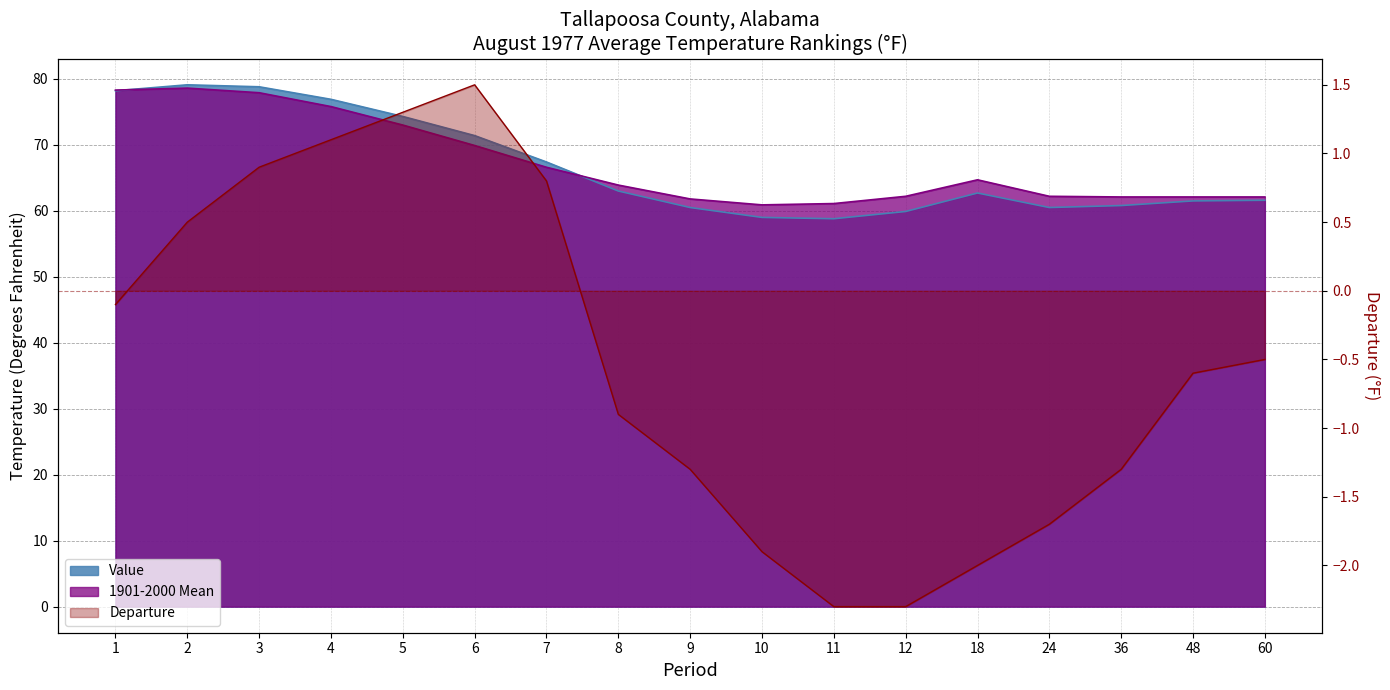

Reading left to right, what are all the values shown in this chart?

Value: 1=78.2	2=79.1	3=78.8	4=76.9	5=74.3	6=71.4	7=67.4	8=63.0	9=60.5	10=59.0	11=58.8	12=59.9	18=62.7	24=60.5	36=60.8	48=61.5	60=61.6
1901-2000 Mean: 1=78.3	2=78.6	3=77.9	4=75.8	5=73.0	6=69.9	7=66.6	8=63.9	9=61.8	10=60.9	11=61.1	12=62.2	18=64.7	24=62.2	36=62.1	48=62.1	60=62.1
Departure: 1=-0.1	2=0.5	3=0.9	4=1.1	5=1.3	6=1.5	7=0.8	8=-0.9	9=-1.3	10=-1.9	11=-2.3	12=-2.3	18=-2.0	24=-1.7	36=-1.3	48=-0.6	60=-0.5